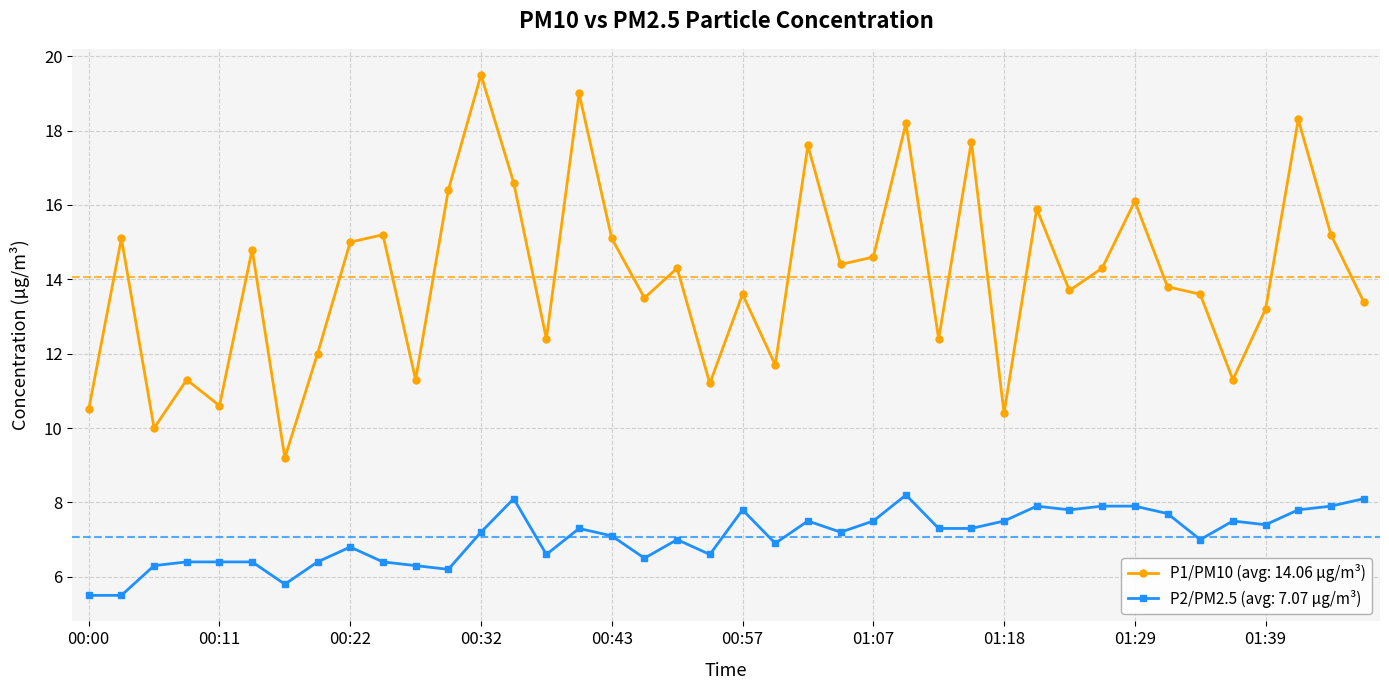

True or false: P2/PM2.5 (avg: 7.07 µg/m³) has more than 2 interior local peaks.

True